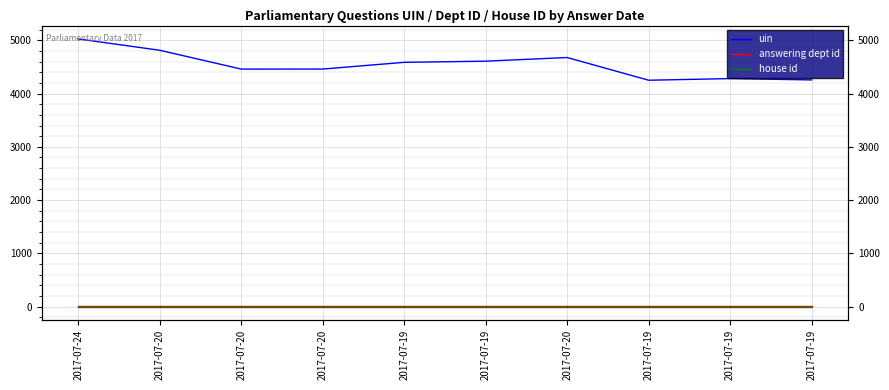

Where is the first local maximum for uin?

2017-07-20